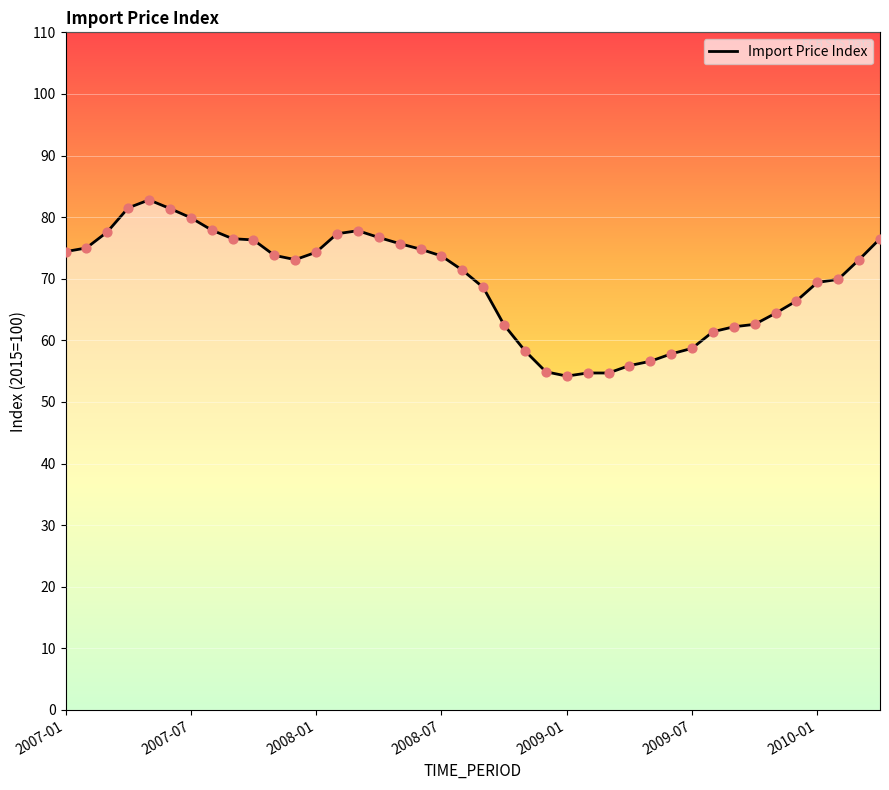

What is the maximum value shown in the chart?

82.8